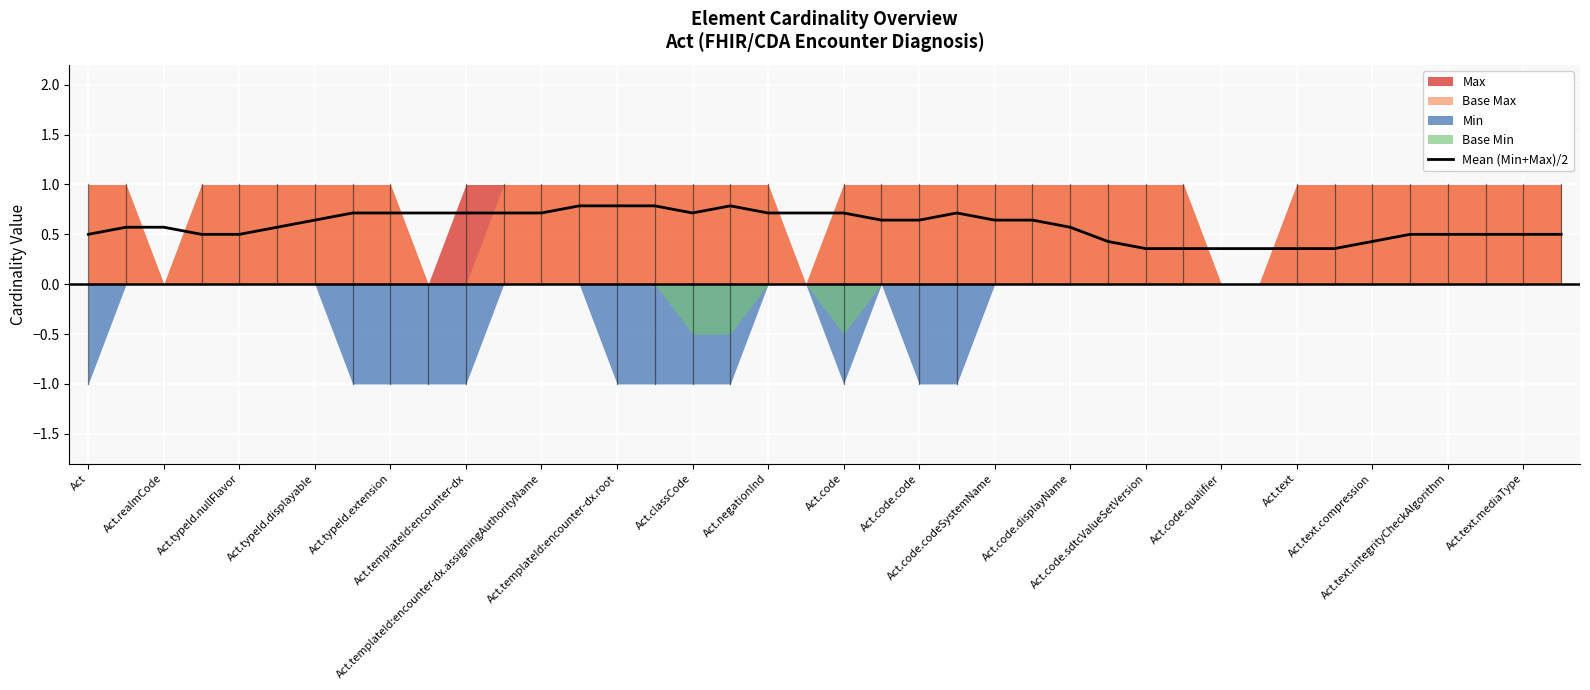

What is the highest value of the Mean (Min+Max)/2 series?

0.8